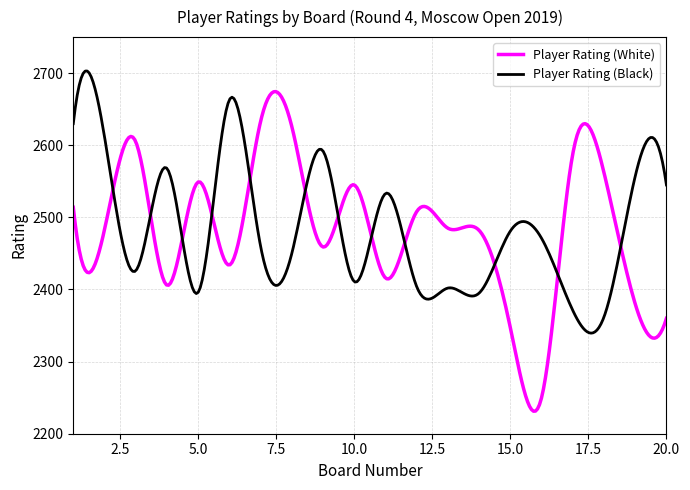

What is the maximum value for Player Rating (White)?

2674.5